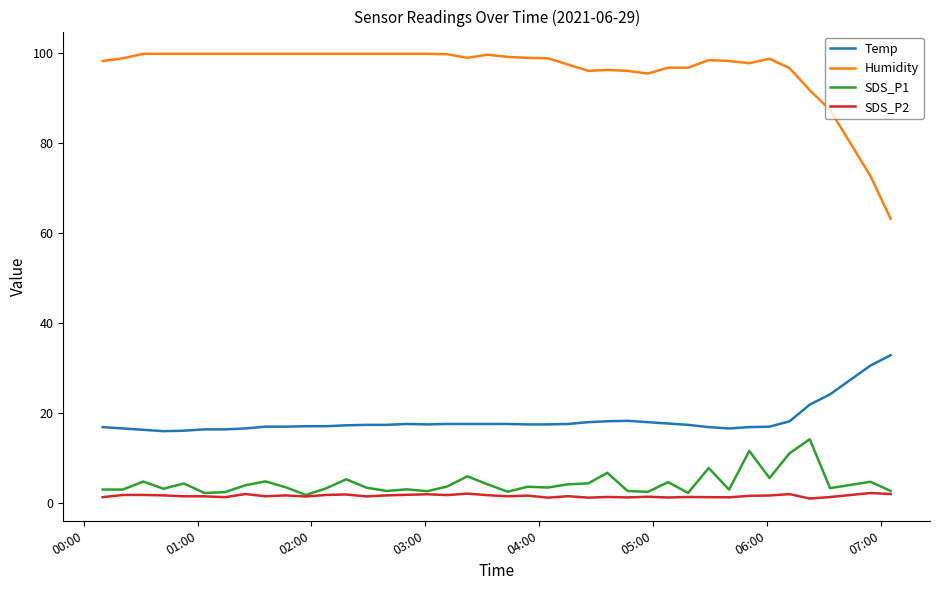

Which series has the largest total across all categories?

Humidity